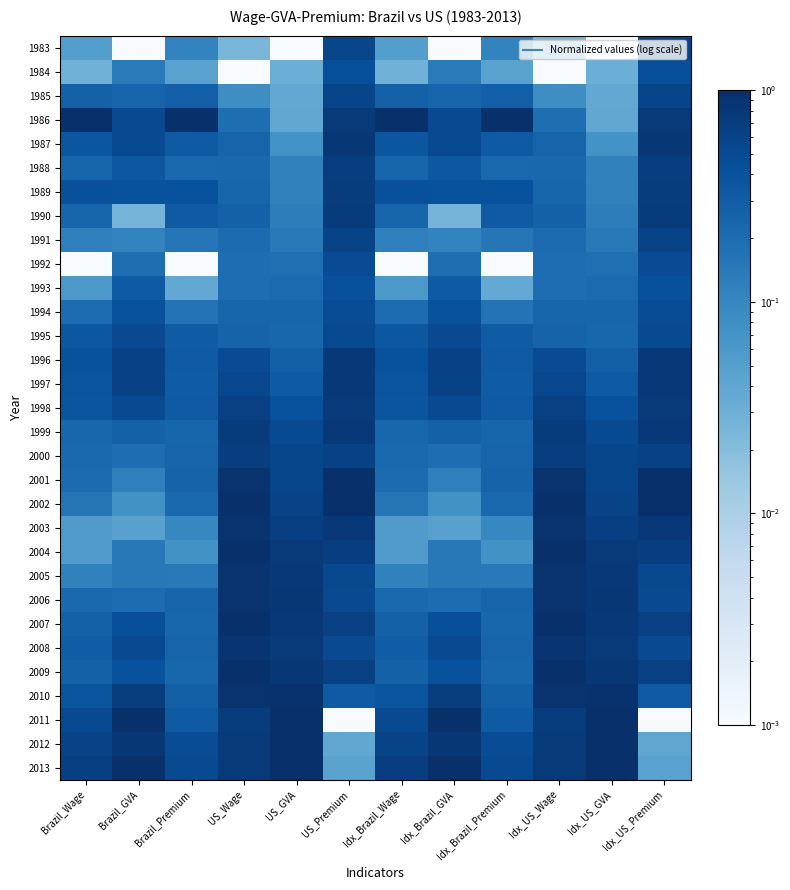

Rank the series by their maximum value, from highest to lowest.

2013, 2009, 1986, 2002, 2007, 2012, 2001, 2011, 2004, 2010, 2003, 2006, 2005, 2008, 1987, 1997, 1999, 1996, 1998, 1990, 1989, 1988, 2000, 1991, 1985, 1983, 1995, 1992, 1994, 1984, 1993